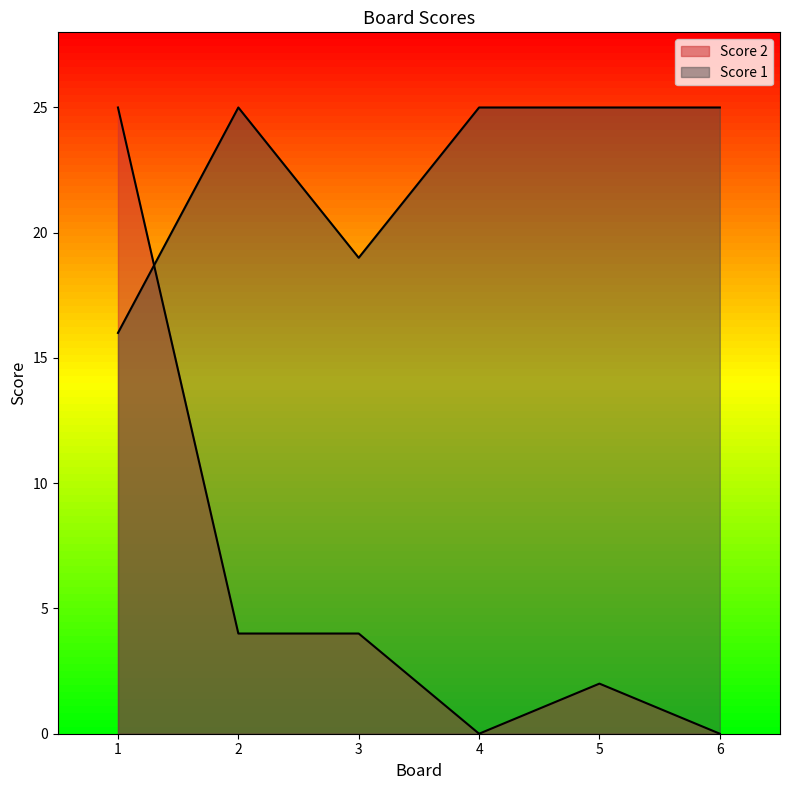

What is the difference between the second highest and second lowest values in the Score 2 series?

4